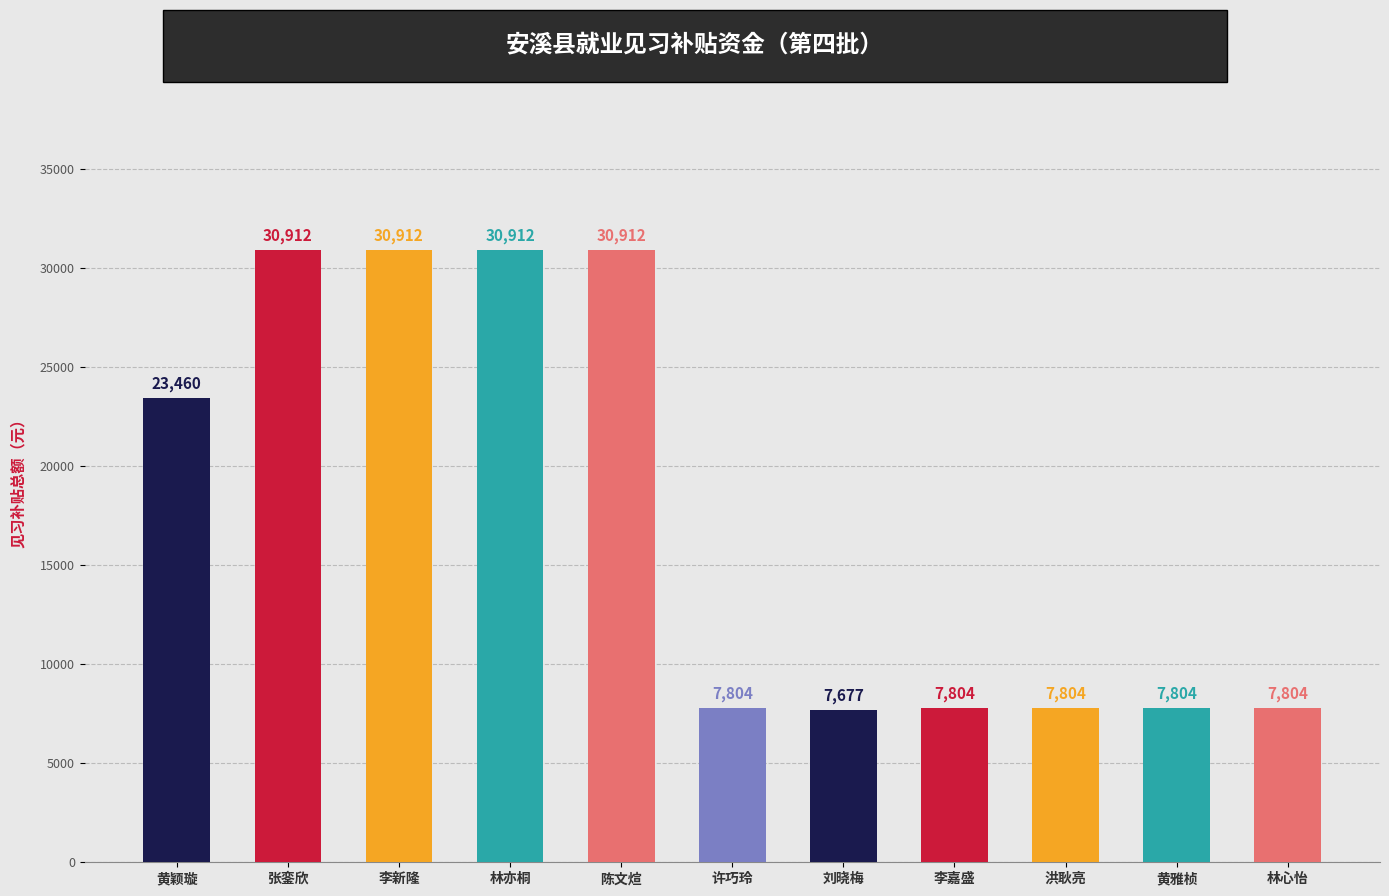

How many distinct data groups are displayed?

1